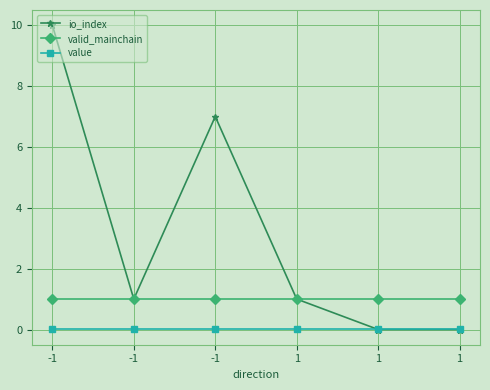

True or false: value has a value of 0.0 at 1.

True